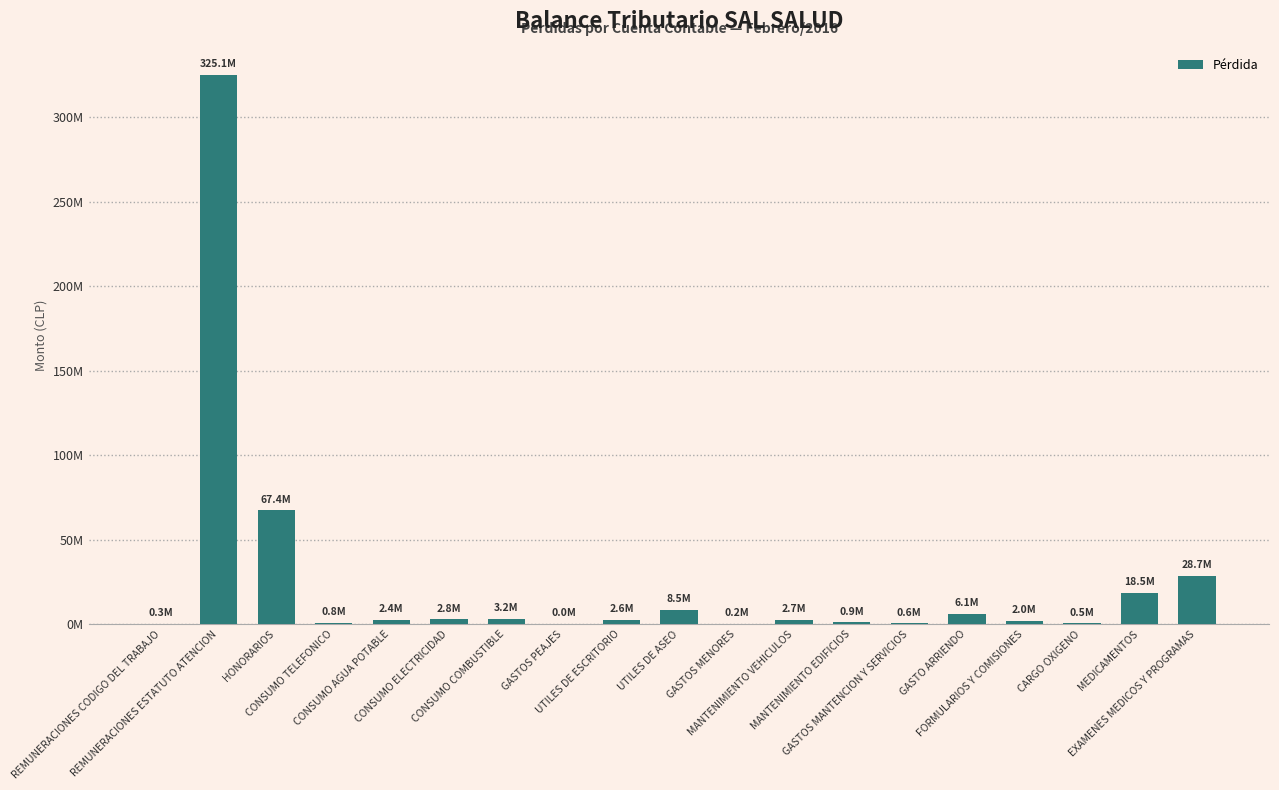

What is the sum of all values?

473302691